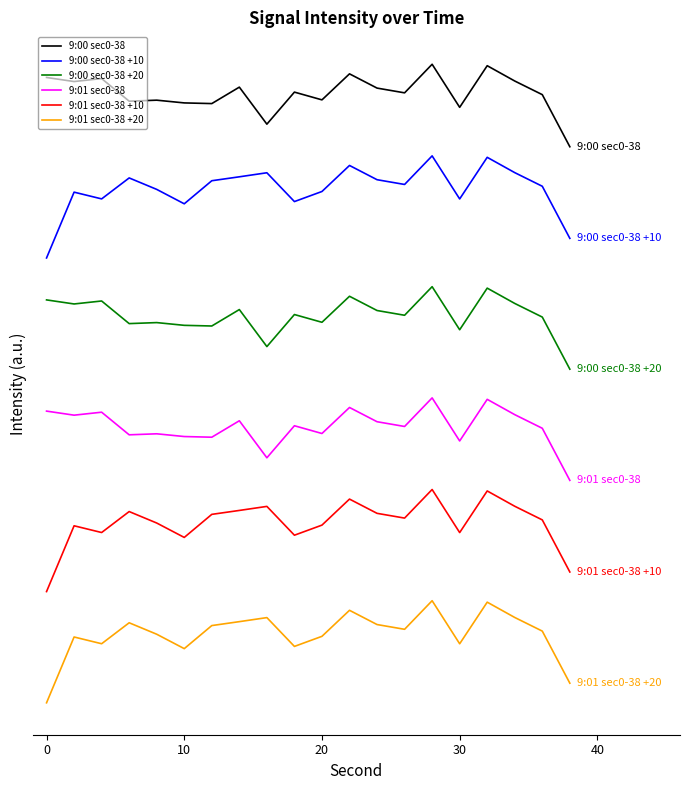

Reading right to left, what are all the values shown in this chart?

9:00 sec0-38: 150.0	164.1	167.7	171.9	160.6	172.3	164.5	165.8	169.7	162.6	164.7	156.1	166.1	161.6	161.8	162.6	162.3	168.4	167.6	168.7
9:00 sec0-38 +10: 125.3	139.3	143.0	147.1	135.9	147.5	139.8	141.1	145.0	137.9	135.2	143.0	141.9	140.8	134.6	138.5	141.6	135.9	137.8	120.0
9:00 sec0-38 +20: 90.0	104.1	107.7	111.9	100.6	112.3	104.5	105.8	109.7	102.6	104.7	96.1	106.1	101.6	101.8	102.6	102.3	108.4	107.6	108.7
9:01 sec0-38: 60.0	74.1	77.7	81.9	70.6	82.3	74.5	75.8	79.7	72.6	74.7	66.1	76.1	71.6	71.8	72.6	72.3	78.4	77.6	78.7
9:01 sec0-38 +10: 35.3	49.3	53.0	57.1	45.9	57.5	49.8	51.1	55.0	47.9	45.2	53.0	51.9	50.8	44.6	48.5	51.6	45.9	47.8	30.0
9:01 sec0-38 +20: 5.3	19.3	23.0	27.1	15.9	27.5	19.8	21.1	25.0	17.9	15.2	23.0	21.9	20.8	14.6	18.5	21.6	15.9	17.8	0.0